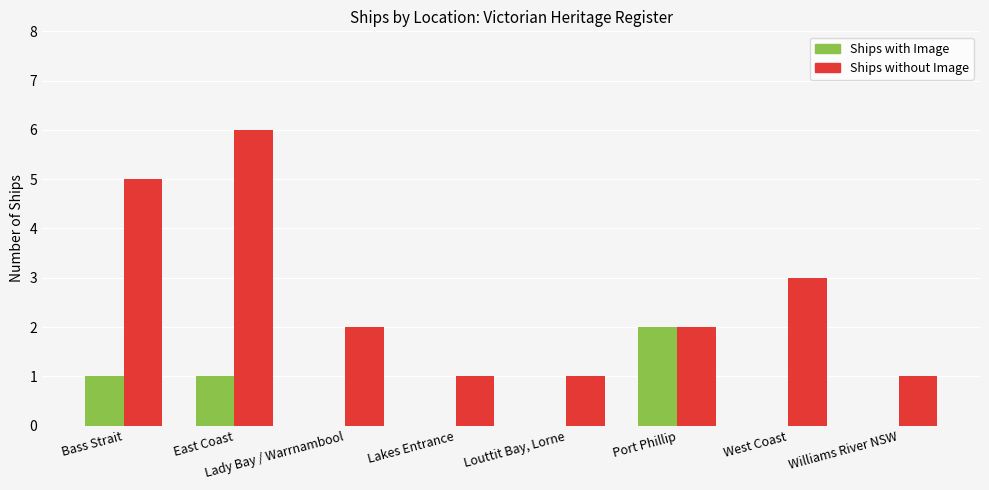

Reading left to right, extract all data points from this chart.

Ships with Image: 1	1	0	0	0	2	0	0
Ships without Image: 5	6	2	1	1	2	3	1